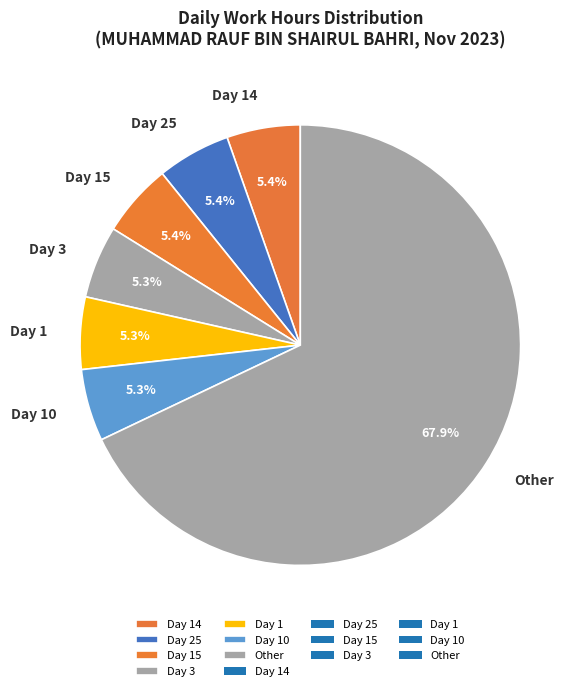

How many segments does this pie chart have?

7